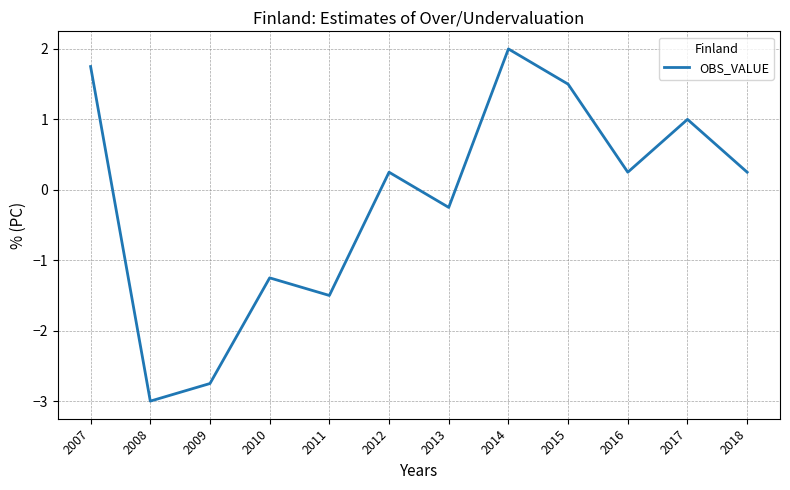

At which label does the data first exceed 0?

2007